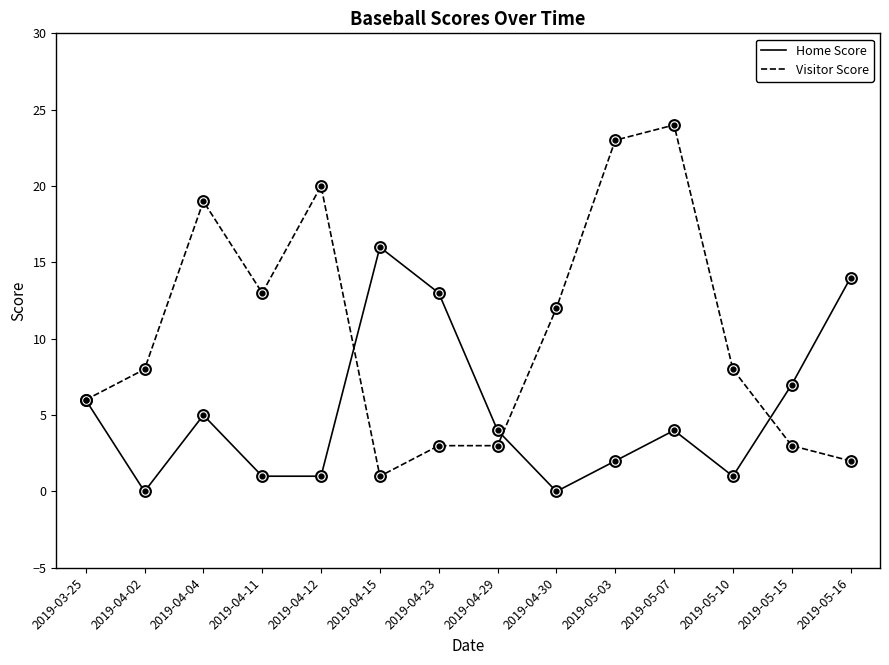

Which series has the largest total across all categories?

Visitor Score